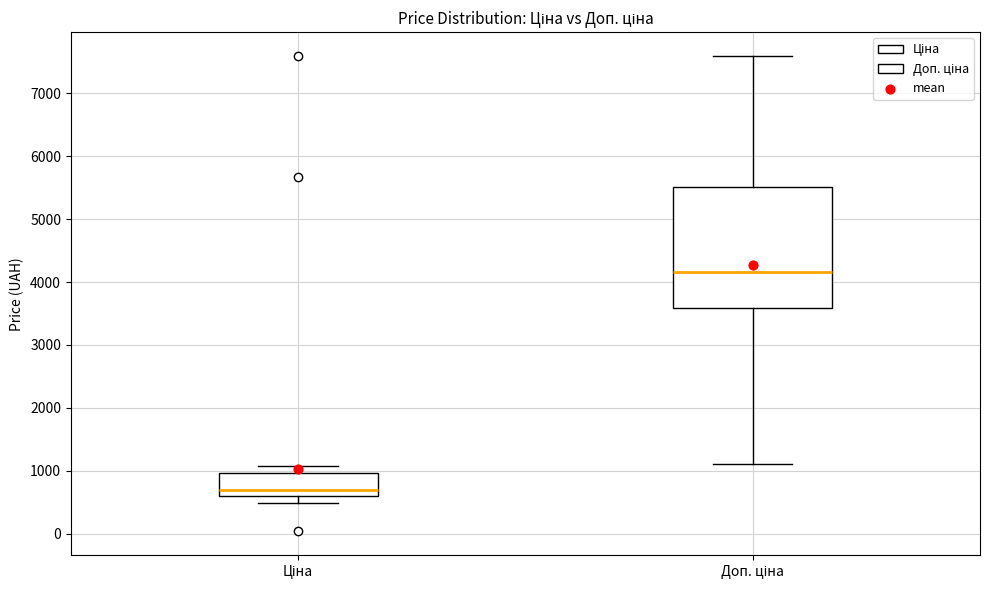

Where does the upper whisker of the box for Ціна end on the y-axis? The values are not printed on the chart, so give them approximately, as read against the axis.

1100